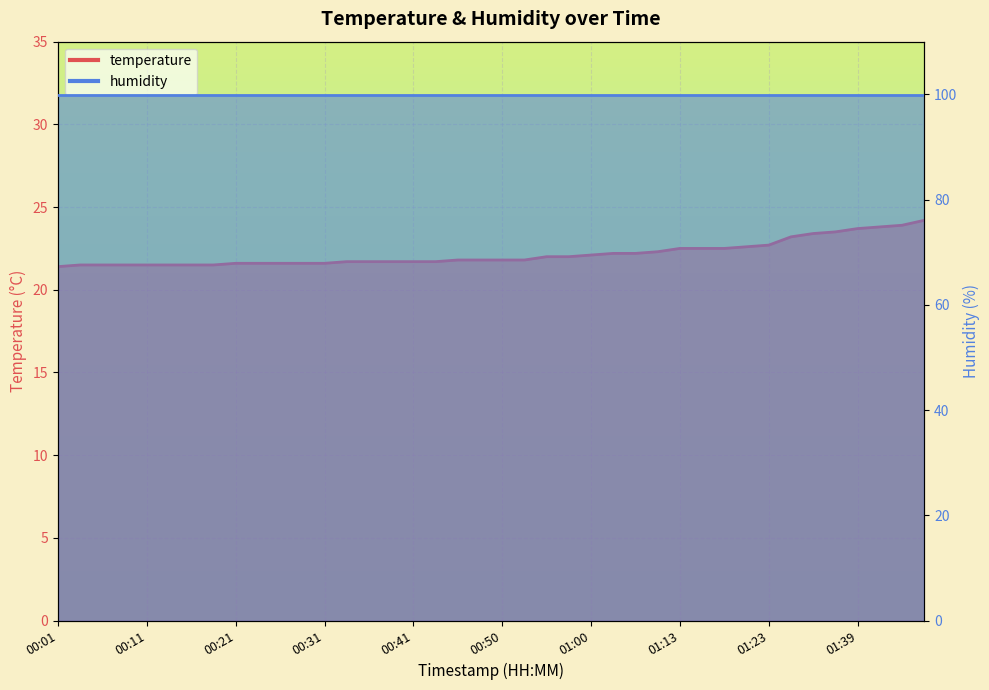

Rank the categories by value from highest to lowest.

01:46, 01:44, 01:41, 01:39, 01:36, 01:34, 01:31, 01:23, 01:21, 01:13, 01:16, 01:18, 01:08, 01:03, 01:05, 01:00, 00:55, 00:58, 00:46, 00:48, 00:50, 00:53, 00:33, 00:36, 00:38, 00:41, 00:43, 00:21, 00:23, 00:26, 00:28, 00:31, 00:04, 00:06, 00:09, 00:11, 00:14, 00:16, 00:19, 00:01